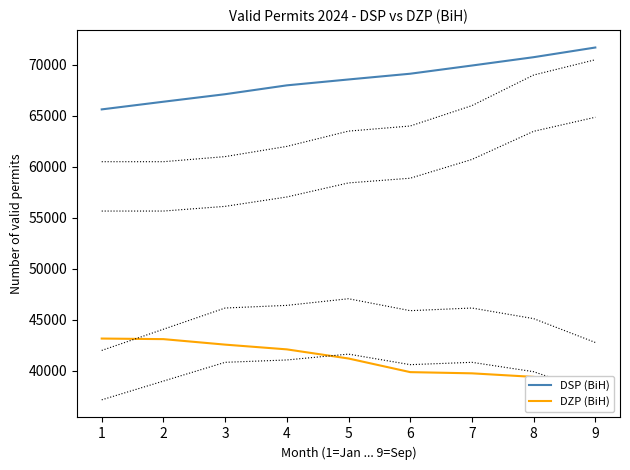

What is the total value across all series at 8?

110146